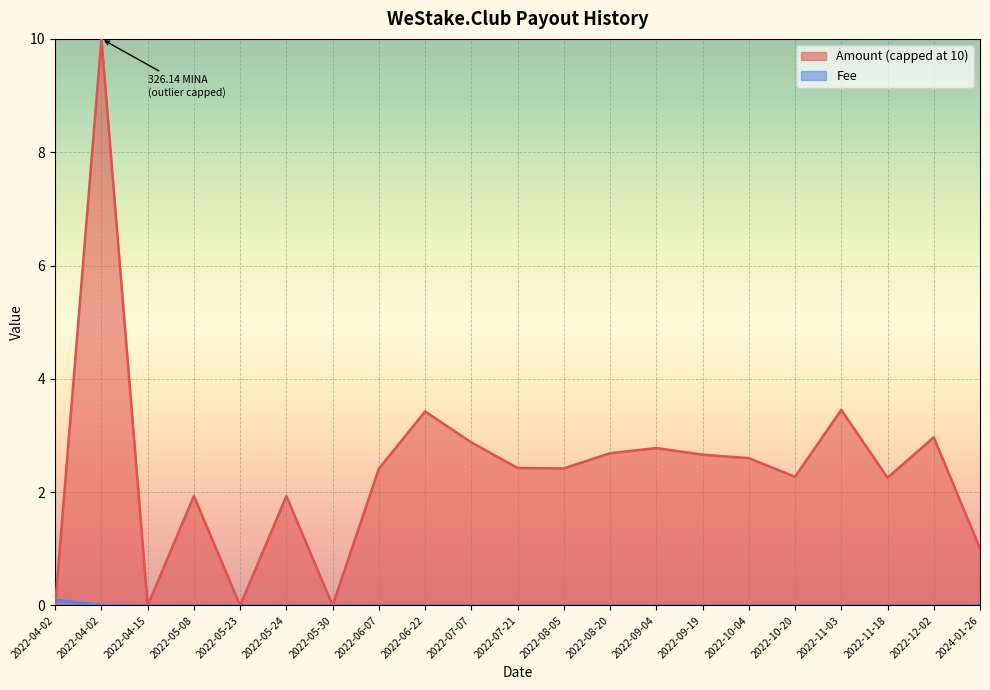

Reading left to right, extract all data points from this chart.

0.1	0.0	0.0	0.0	0.0	0.0	0.0	0.0	0.0	0.0	0.0	0.0	0.0	0.0	0.0	0.0	0.0	0.0	0.0	0.0	0.0